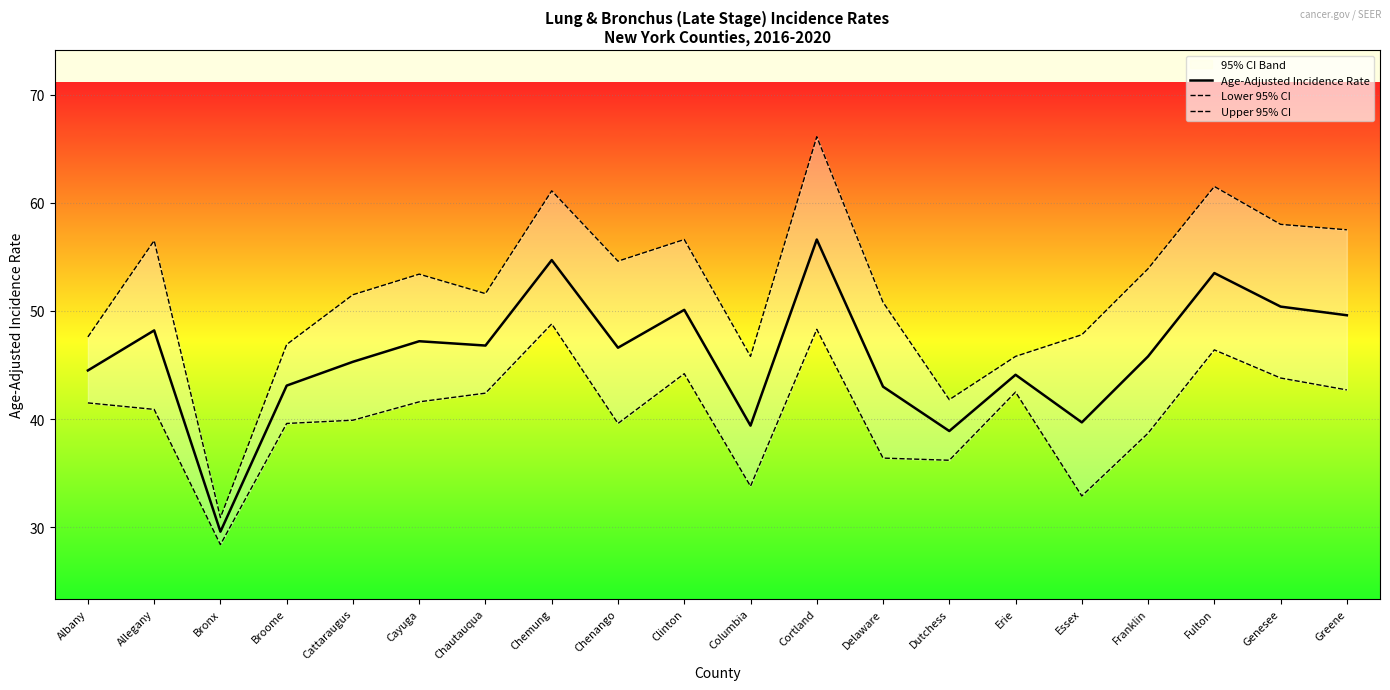

How many categories are shown in the chart?

20